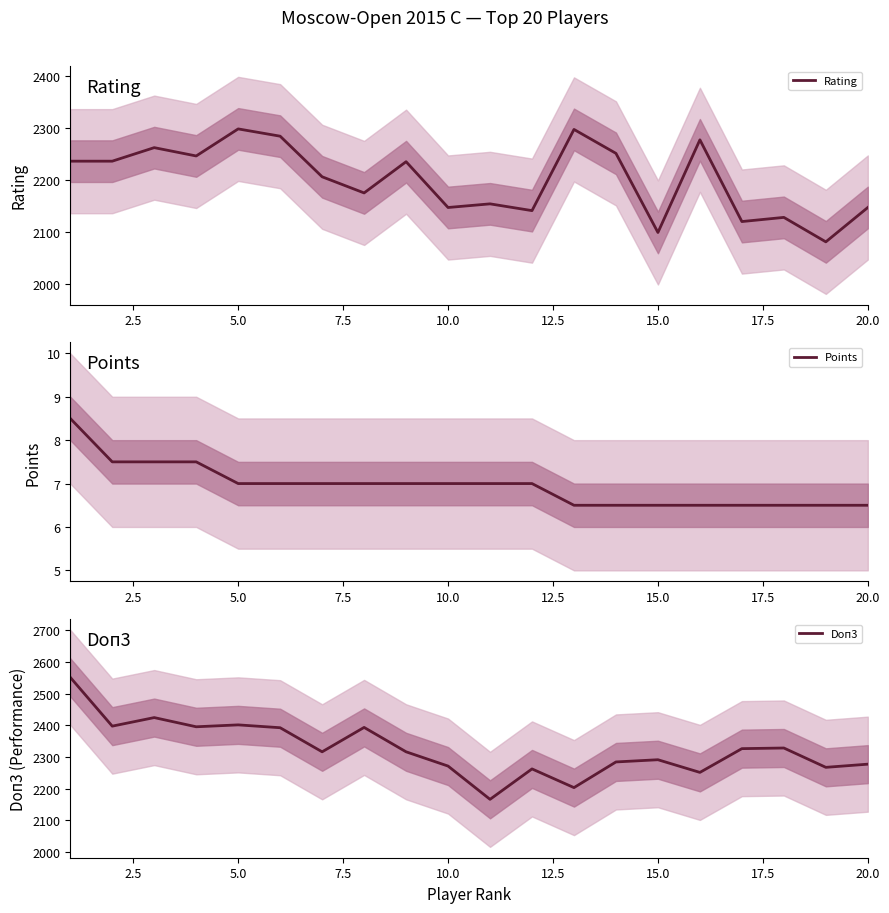

What is the minimum value for Doп3?

2166